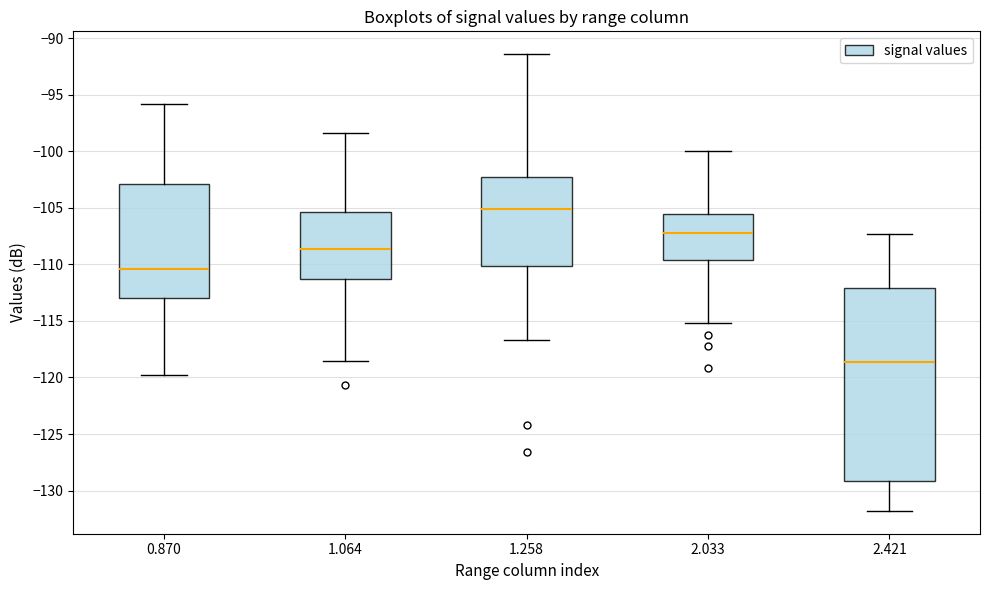

Comparing the boxes themselves (not the whiskers), which one is the tallest?

2.421